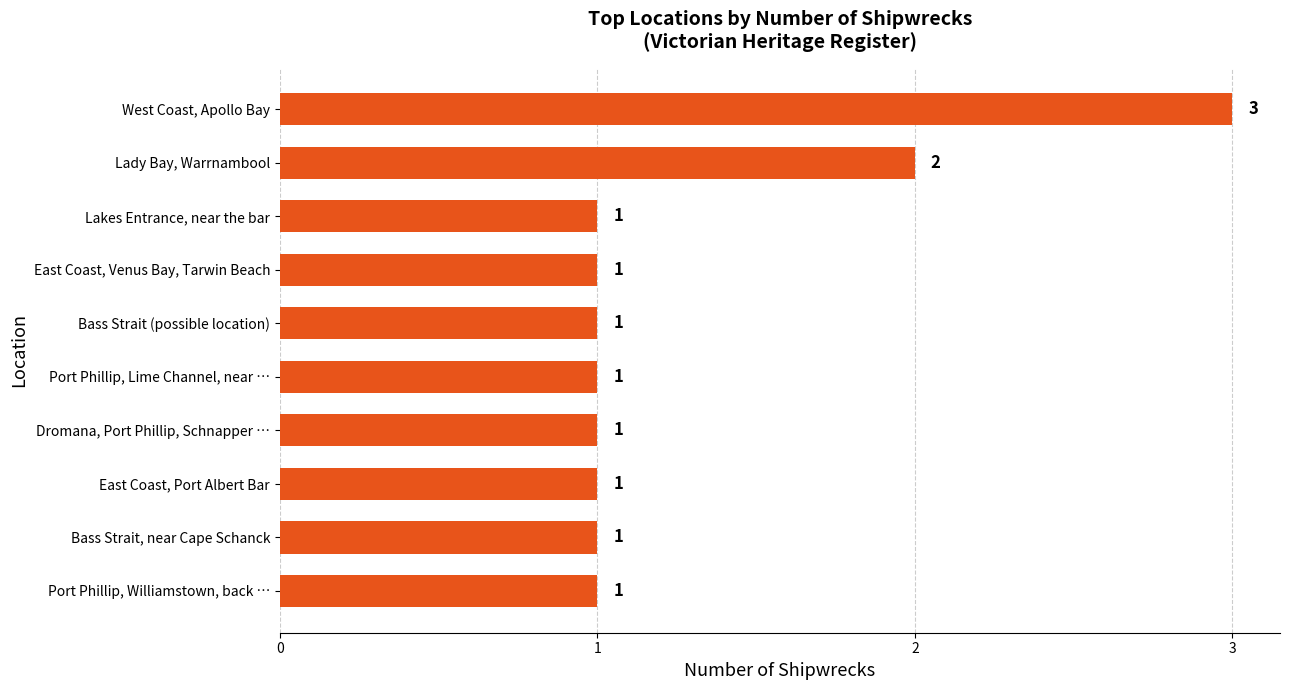

The value at East Coast, Port Albert Bar is 0. True or false?

False